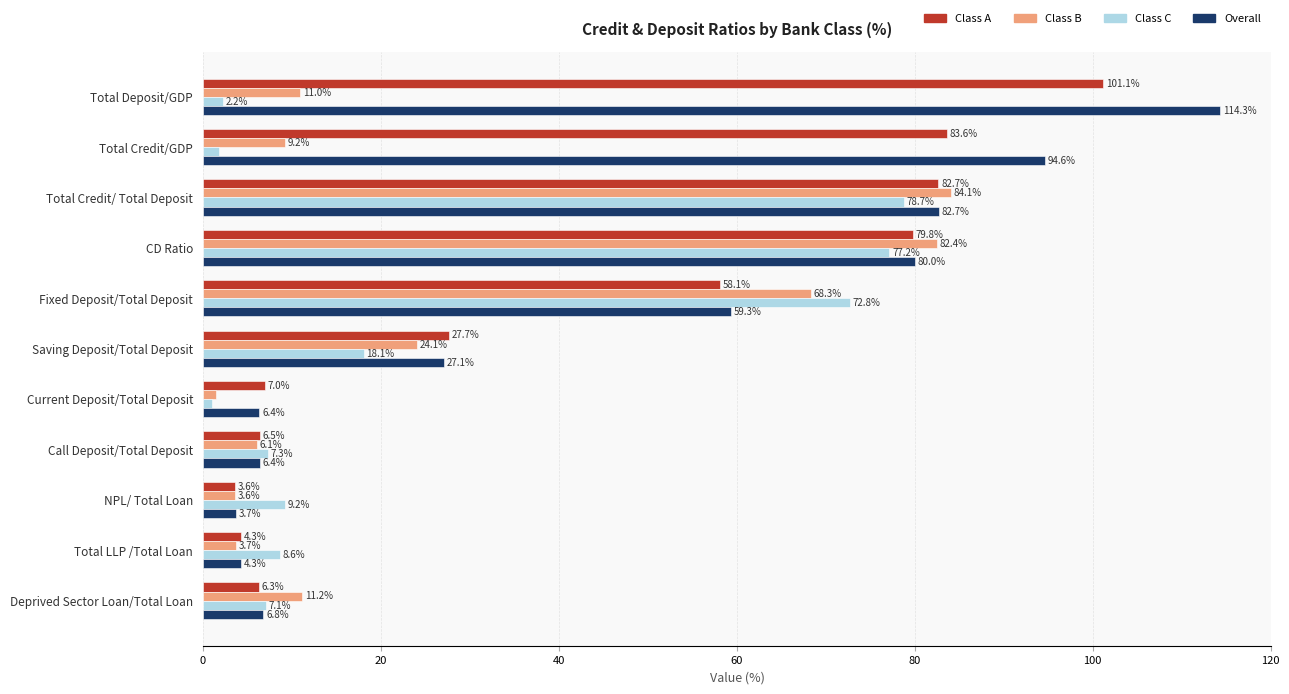

Count the number of categories in the chart.

11